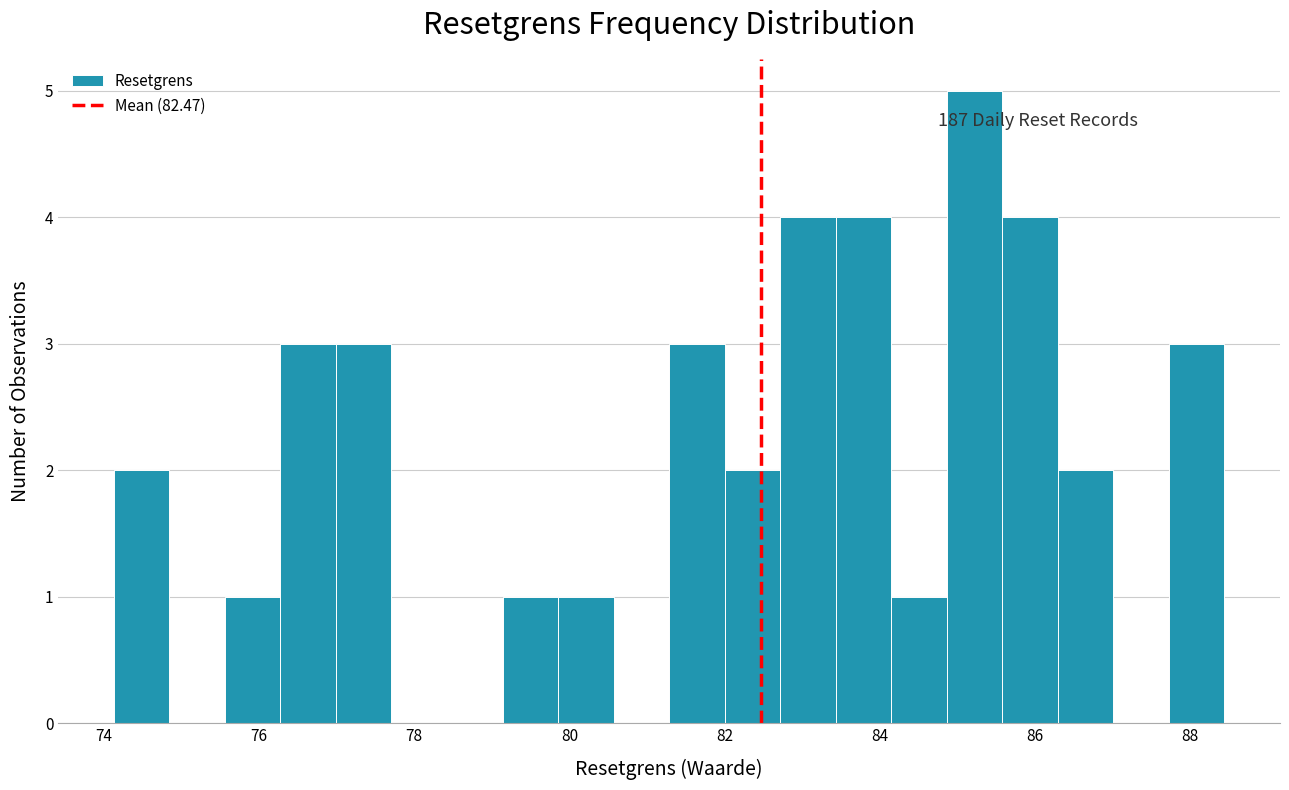

Read against the x-axis, roughly where is the centre of the tallest bar?

85.2